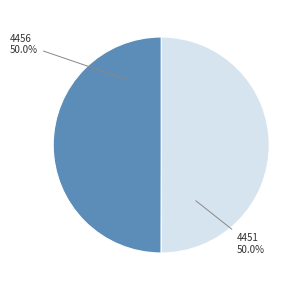

To the nearest percent, what percentage of the pie is 4451?

50%